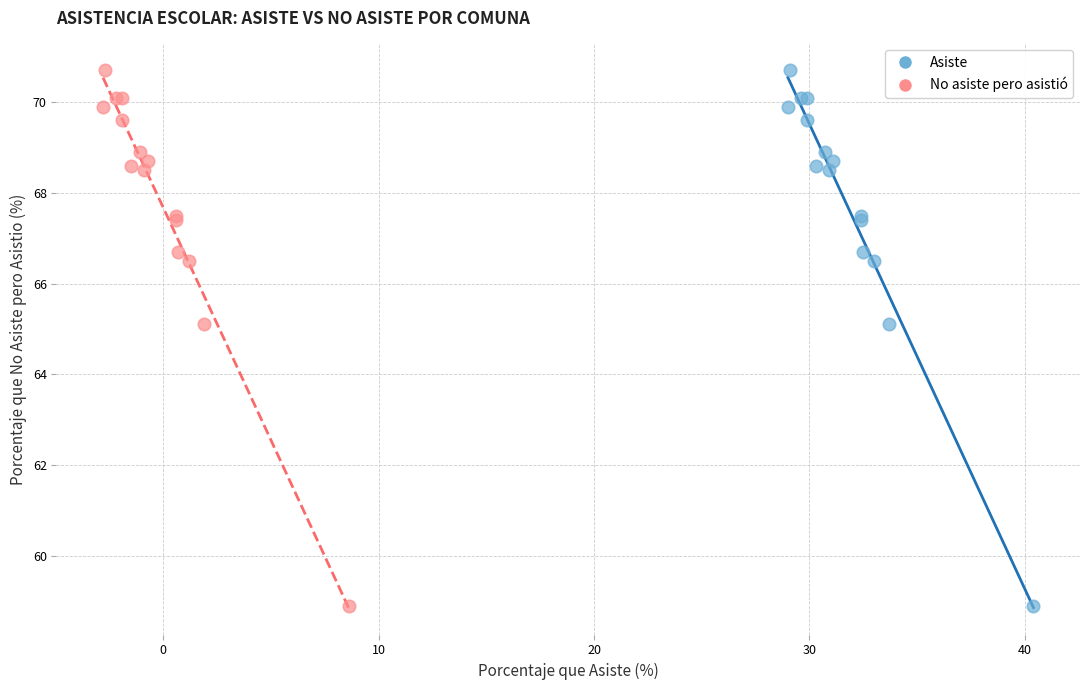

What are all the series names shown in the legend?

Asiste, No asiste pero asistió